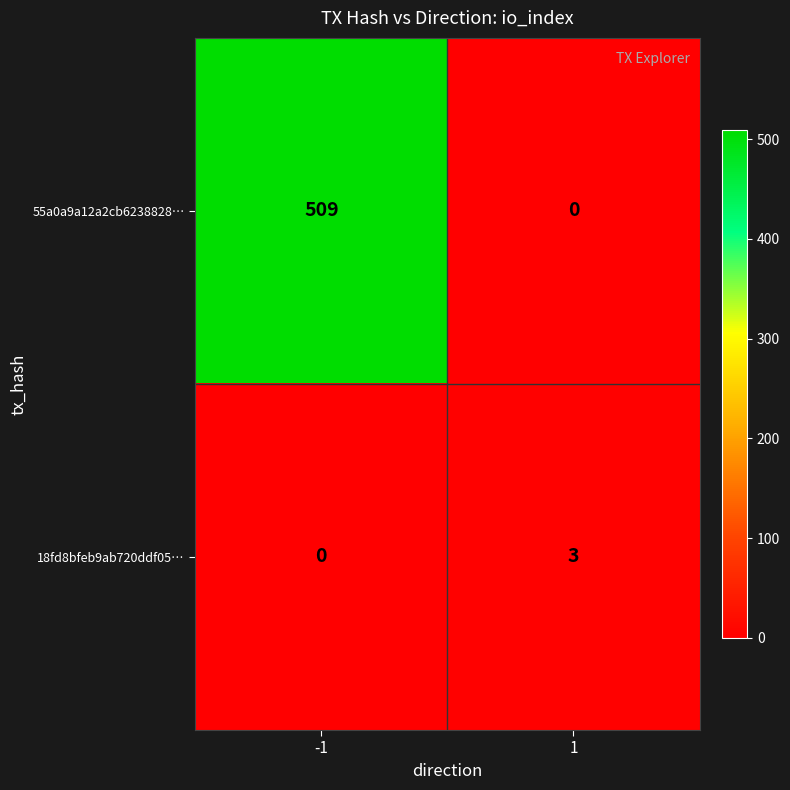

At 1, list the series in order from smallest to largest.

55a0a9a12a2cb6238828…, 18fd8bfeb9ab720ddf05…